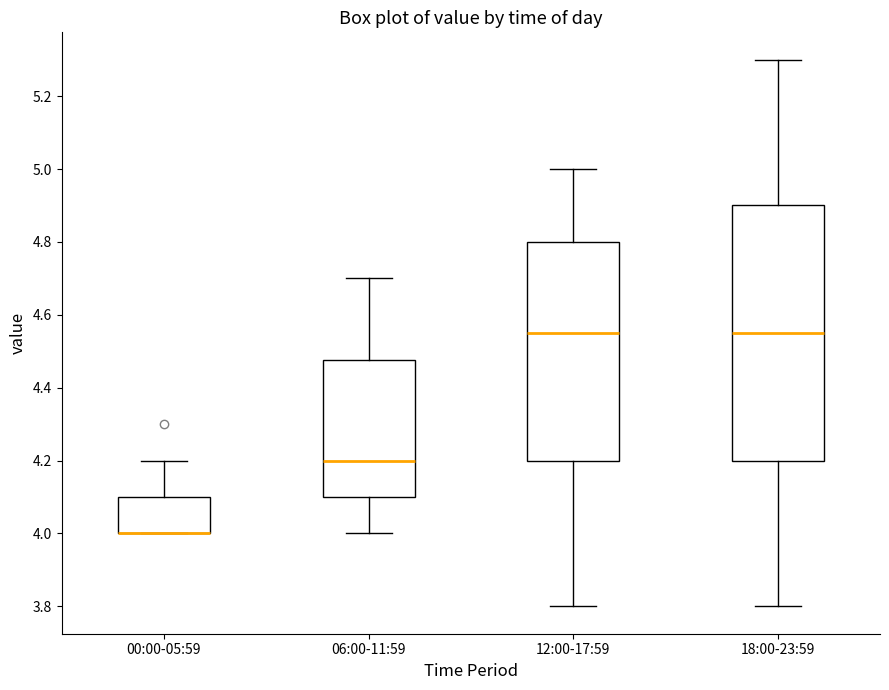

Comparing the boxes themselves (not the whiskers), which one is the tallest?

18:00-23:59